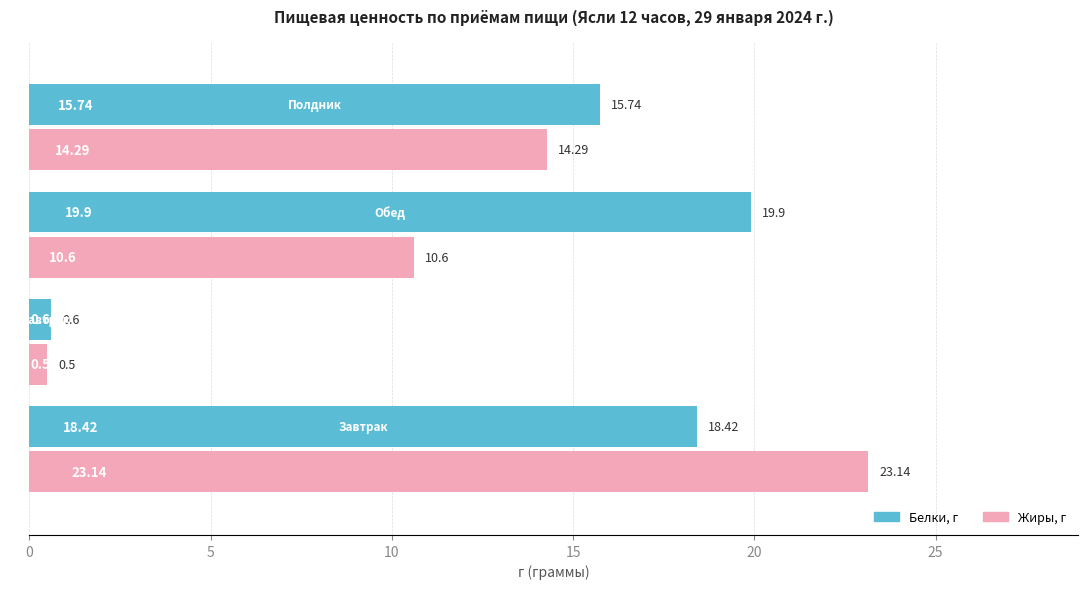

List the series in order of their peak value, lowest first.

Белки, г, Жиры, г